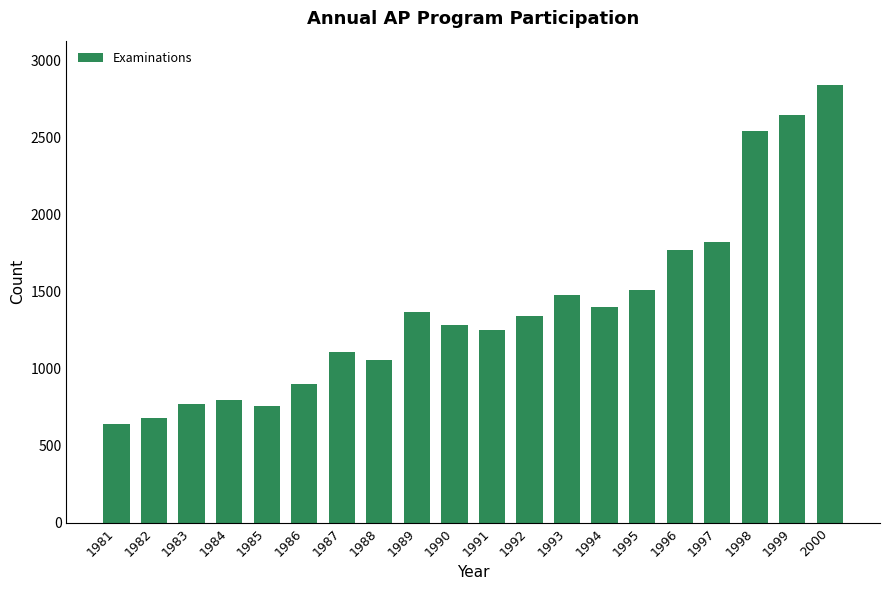

What is the difference between the second highest and minimum values?

2002